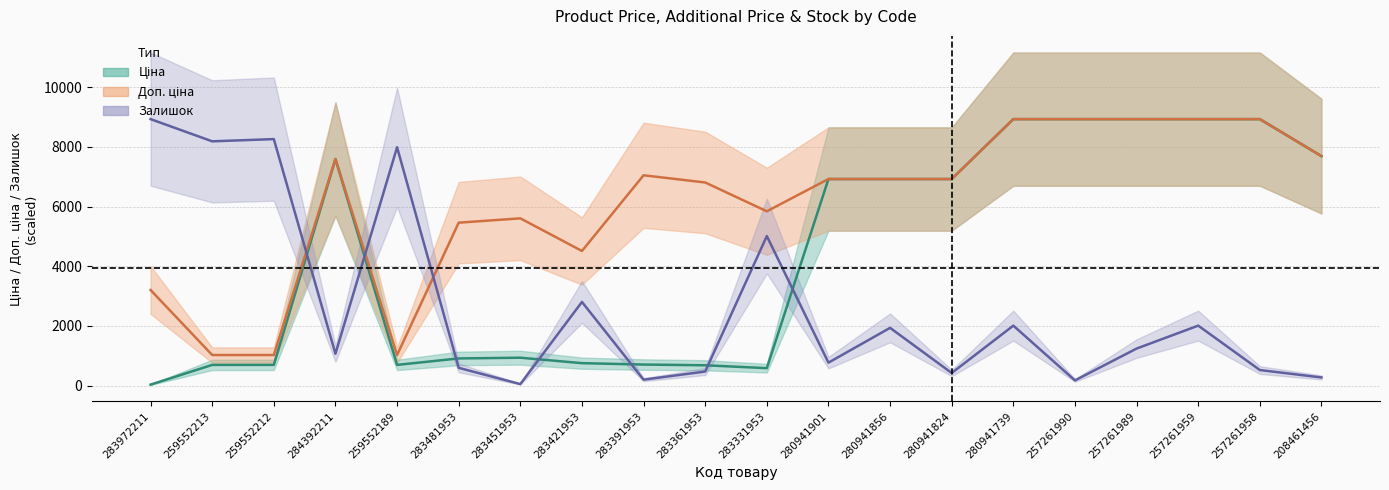

What is the minimum value for Ціна?

32.0